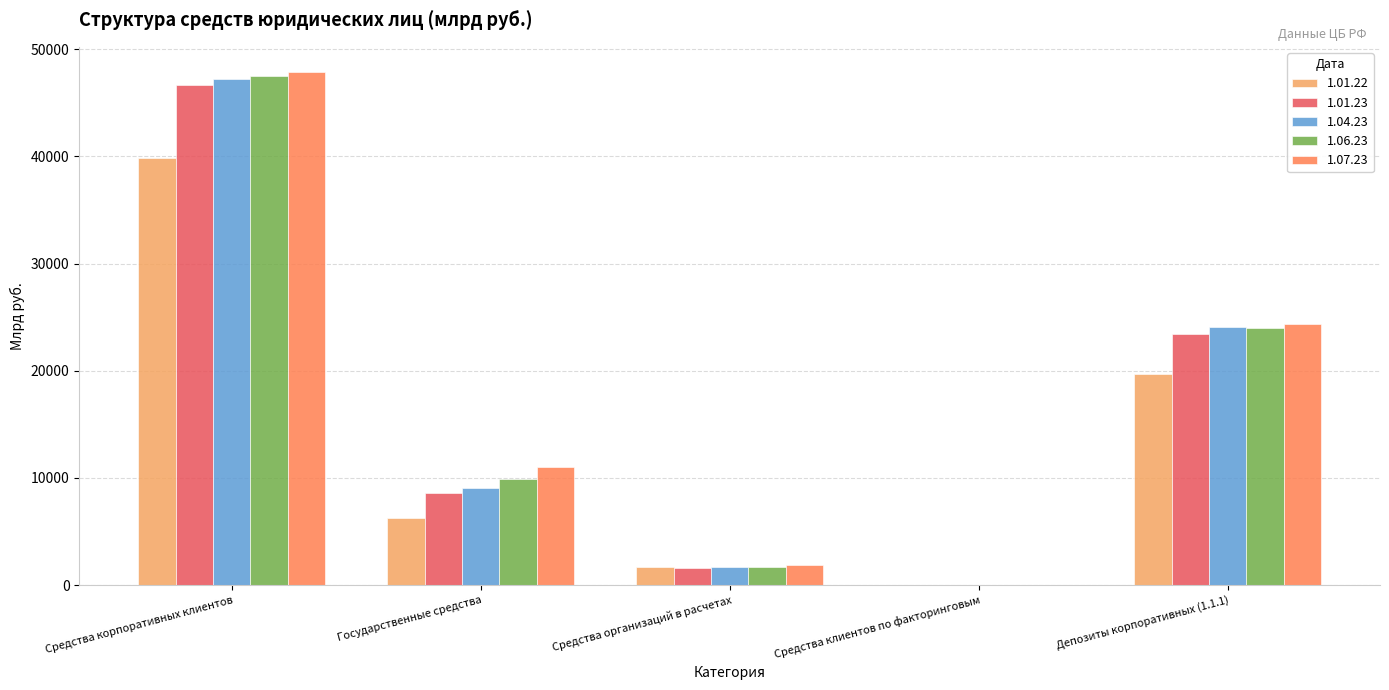

Reading left to right, list all the values displayed in this chart.

1.01.22: 39884.9	6264.4	1652.7	26.5	19702.7
1.01.23: 46652.6	8560.5	1546.7	24.8	23379.7
1.04.23: 47186.4	9029.2	1720.0	23.5	24081.5
1.06.23: 47511.3	9860.6	1700.8	24.3	23972.3
1.07.23: 47834.0	11022.0	1833.4	23.1	24399.7